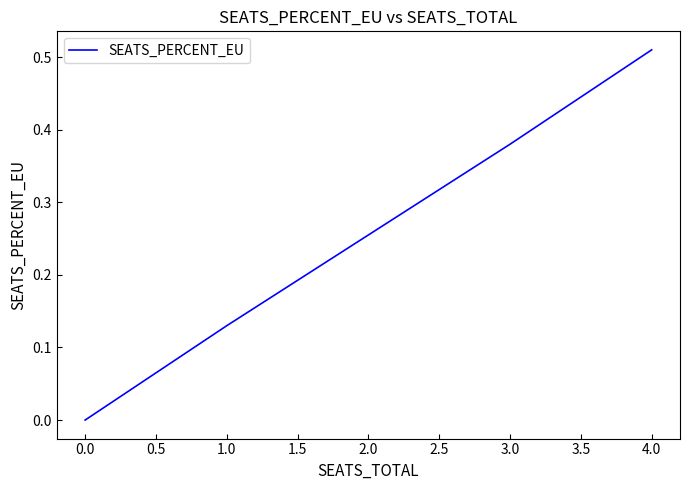

Count the number of data series in this chart.

1